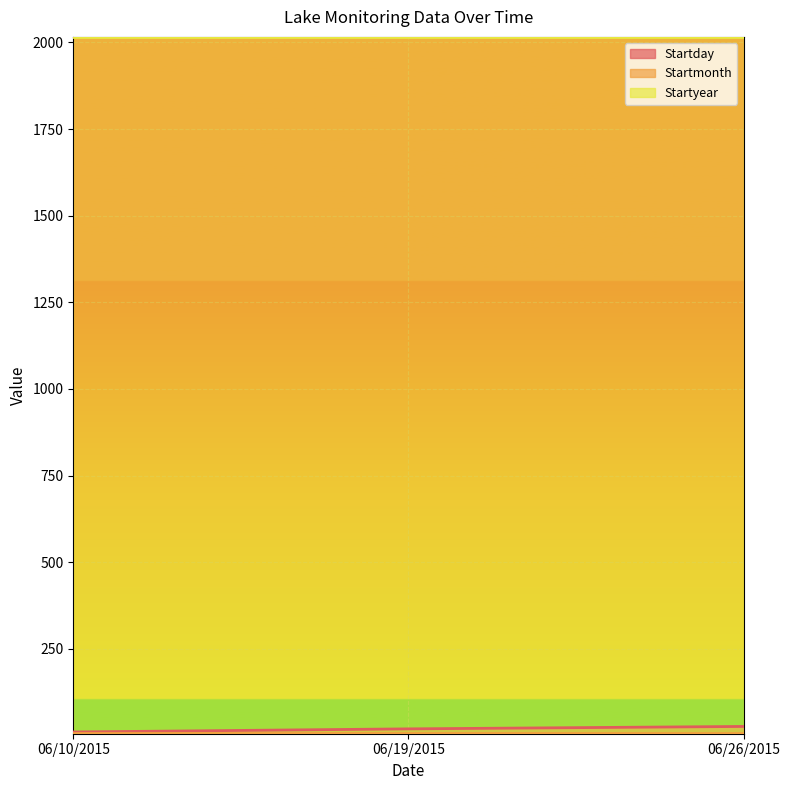

Which series has the largest range (max minus min)?

Startday